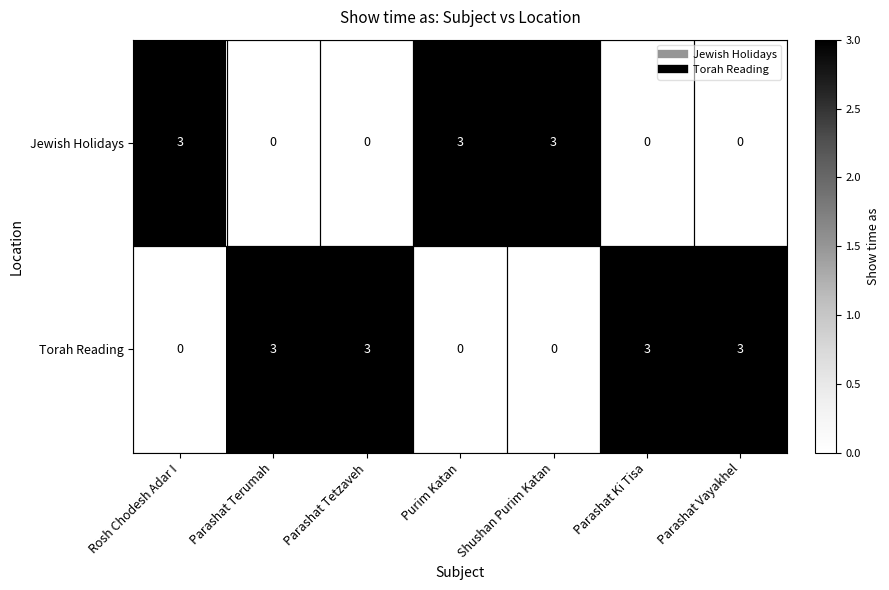

At Parashat Terumah, list the series in order from smallest to largest.

Jewish Holidays, Torah Reading